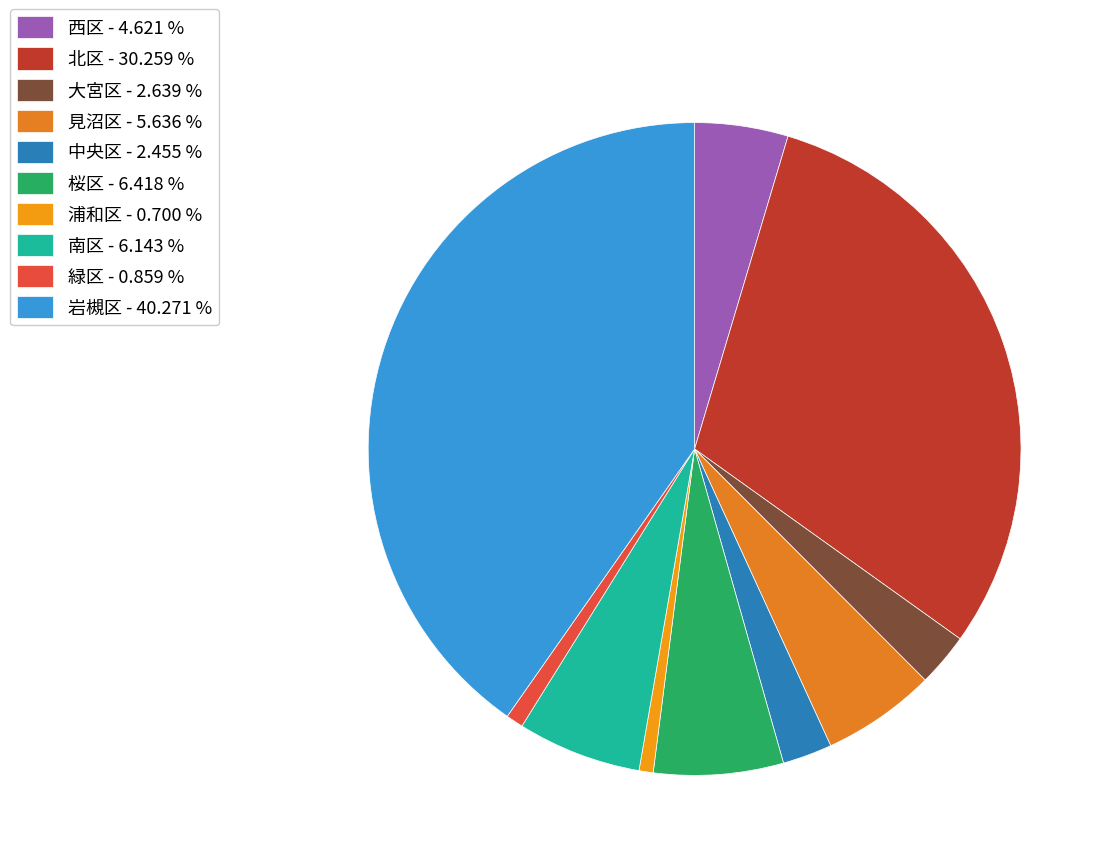

How many slices are in this pie chart?

10